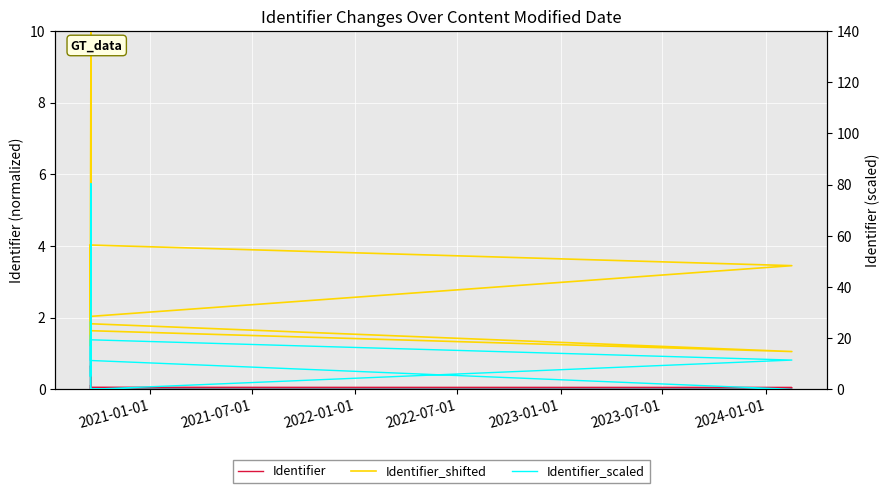

What is the difference between the second highest and minimum values in the Identifier series?

7.7